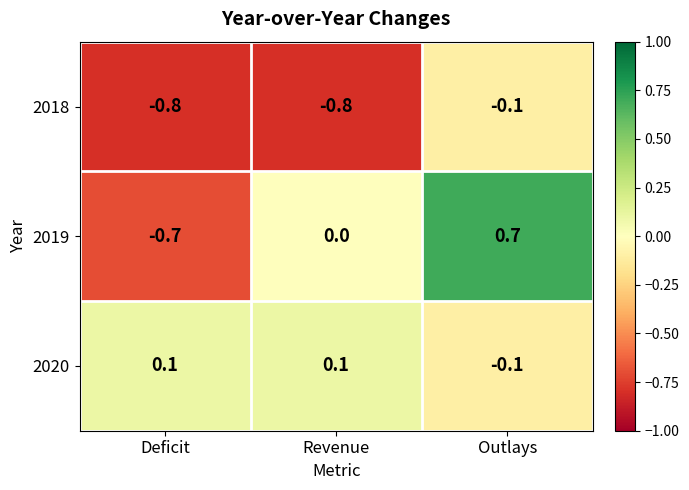

At which category is the sum across all series the highest?

Outlays